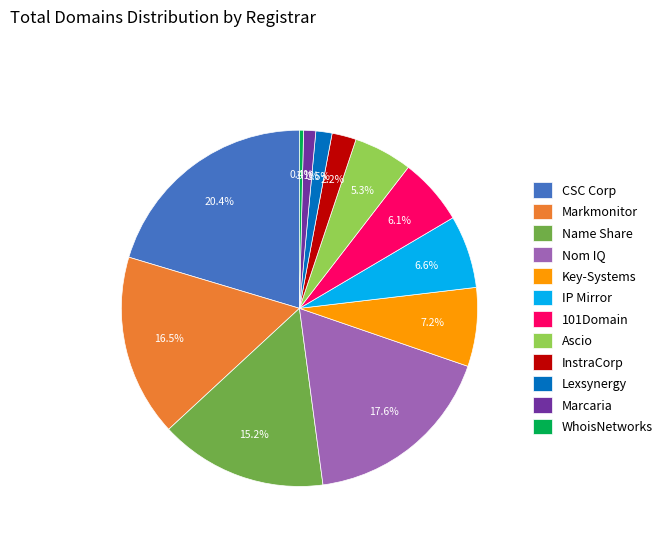

Combined, what portion of the pie is Name Share and Key-Systems?

22.4%